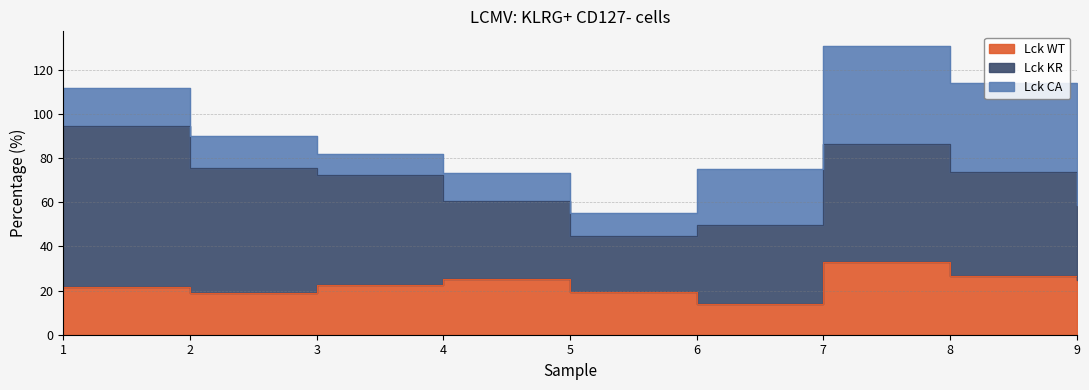

True or false: Lck KR has more than 0 interior local peaks.

True